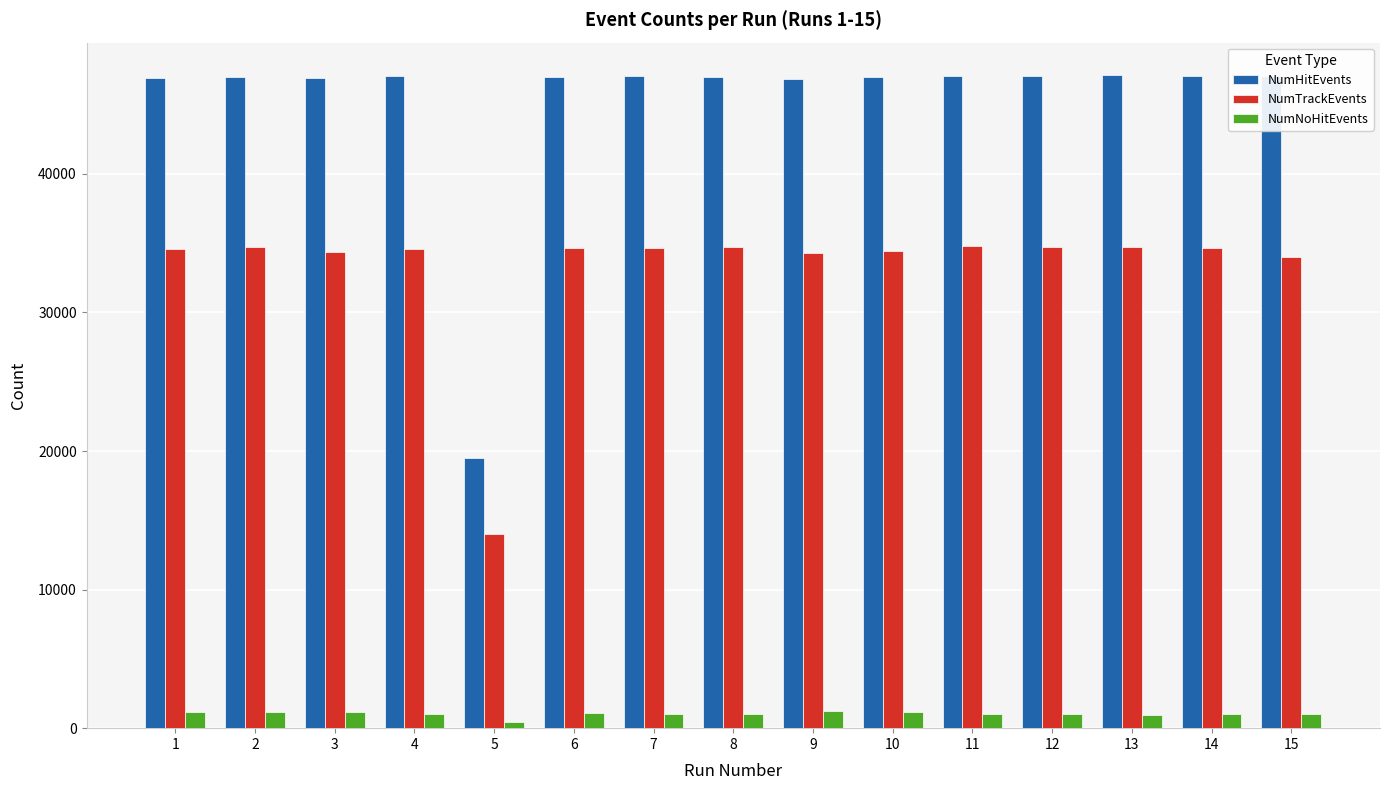

What is the highest value of the NumTrackEvents series?

34763